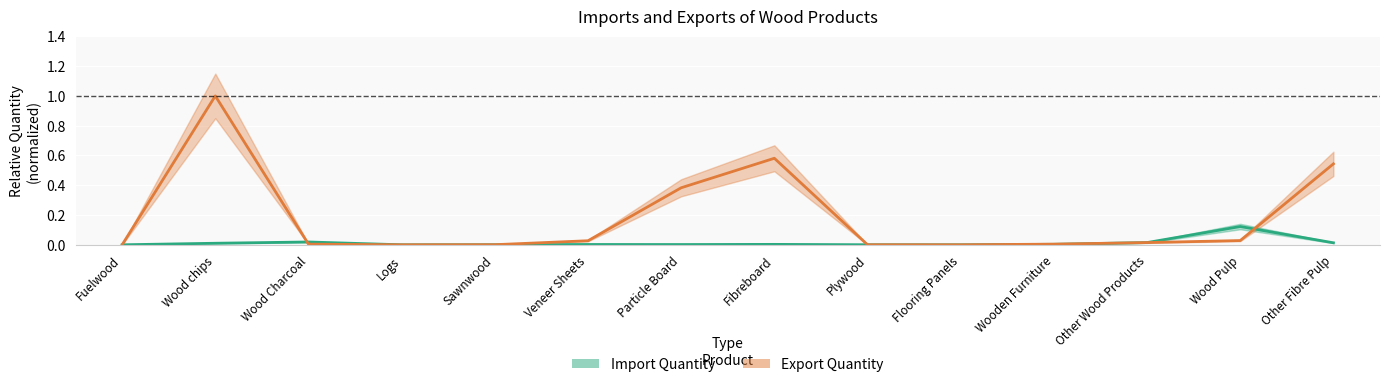

What is the maximum value for Export Quantity?

1.0